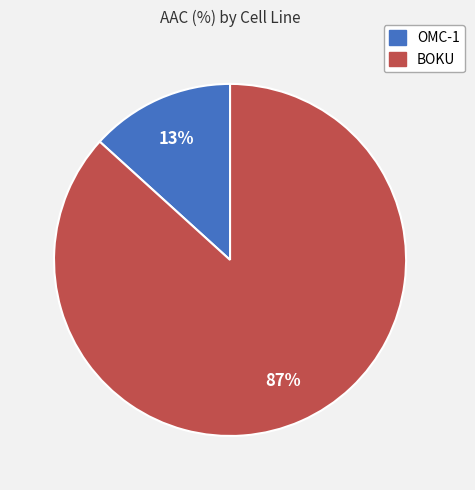

How many slices are in this pie chart?

2